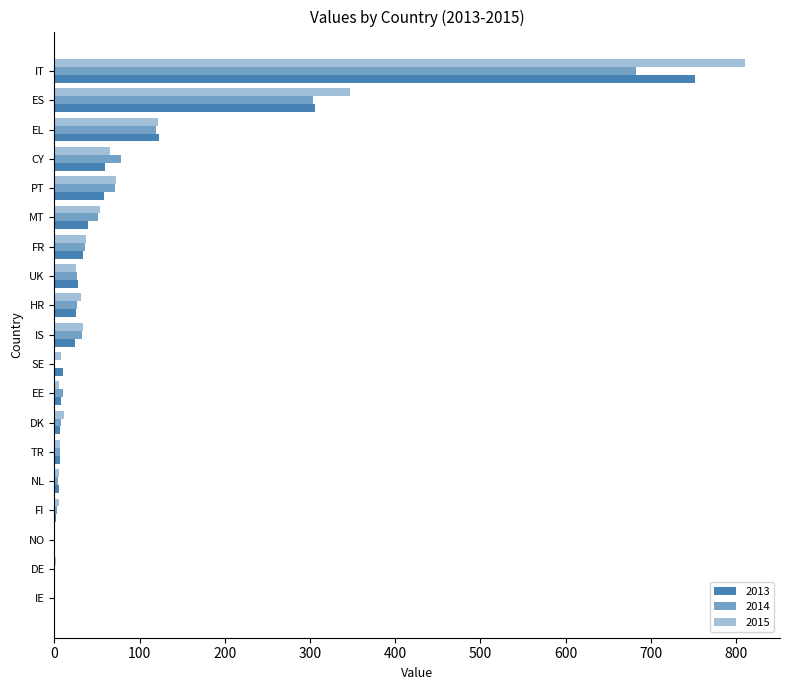

Reading right to left, transcribe all the data shown in this chart.

2013: ES=306	UK=28	HR=25	EE=8	IS=24	DK=6	NO=1	NL=5	DE=1	IE=0	IT=752	CY=59	FI=2	MT=39	FR=33	TR=6	EL=123	SE=10	PT=58
2014: ES=303	UK=27	HR=26	EE=10	IS=32	DK=8	NO=1	NL=4	DE=1	IE=0	IT=682	CY=78	FI=3	MT=51	FR=36	TR=7	EL=119	SE=1	PT=71
2015: ES=347	UK=25	HR=31	EE=5	IS=34	DK=11	NO=1	NL=5	DE=2	IE=0	IT=811	CY=65	FI=5	MT=53	FR=37	TR=6	EL=122	SE=8	PT=72